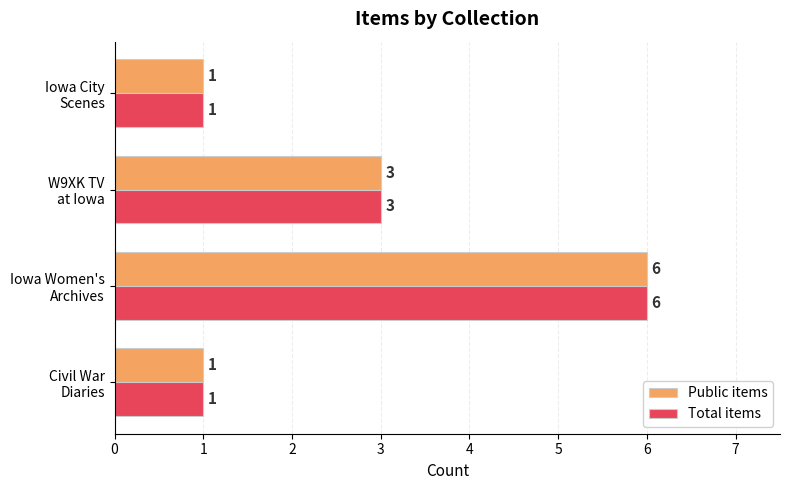

What is the greatest value displayed?

6